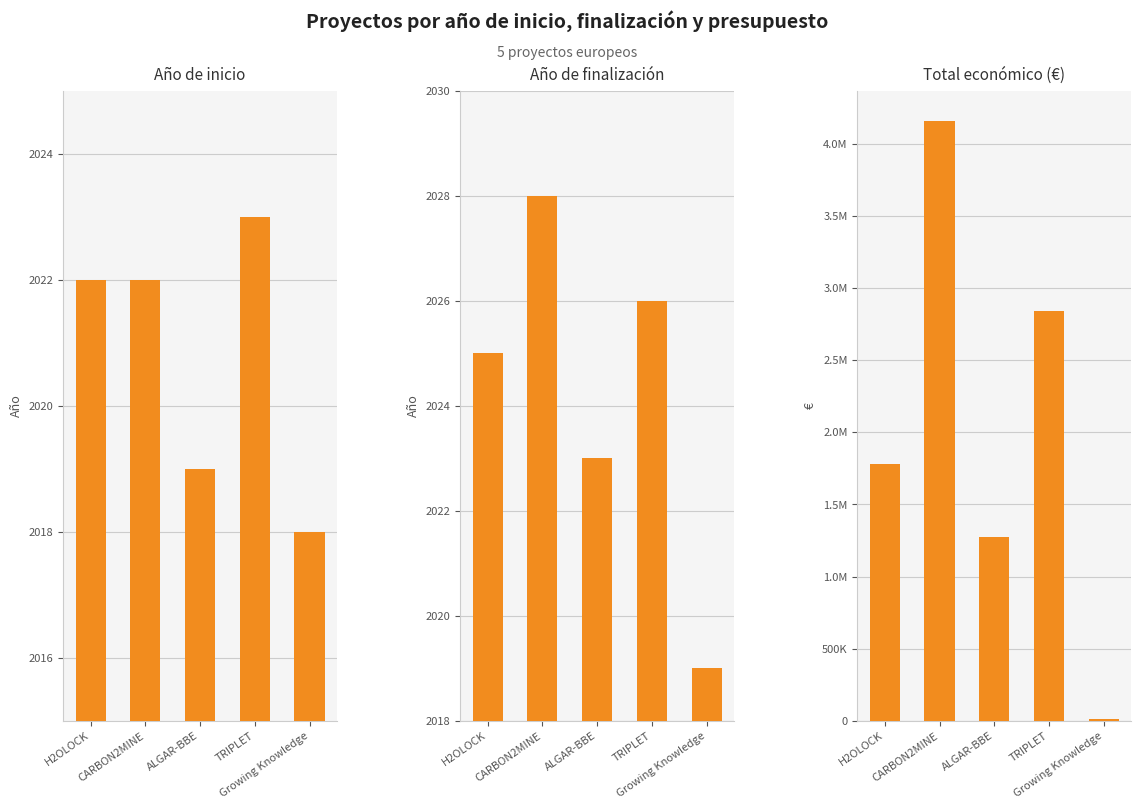

What is the difference between the second highest and second lowest values in the Año de finalización series?

3